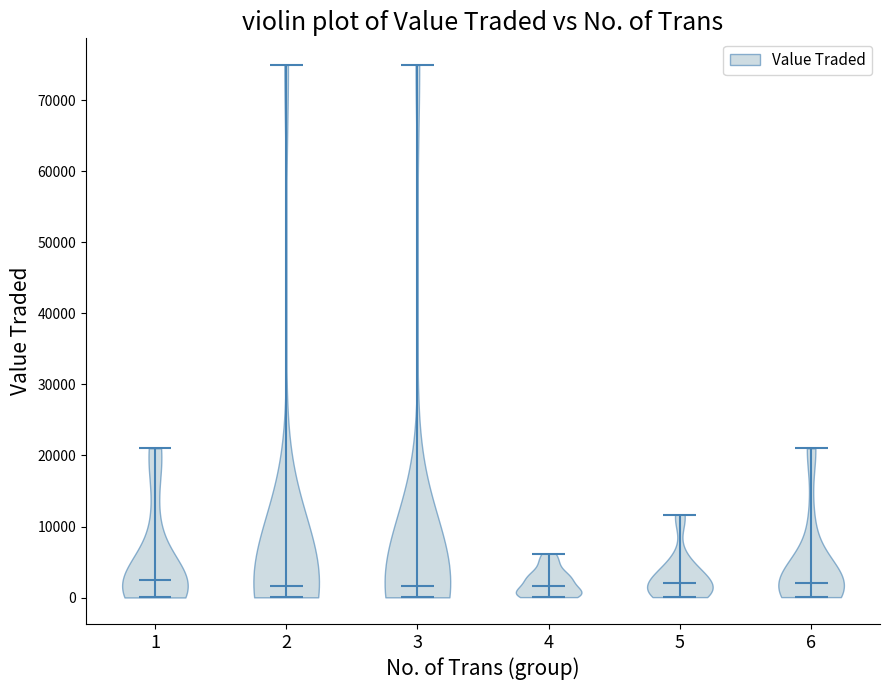

Reading left to right, read every violin against the y-axis: where its median line is, and the lowest and highest points it reaches. The values are not printed on the chart, so give them approximately, as read against the axis.

1: median line 2000, lowest point 0, highest point 21000
2: median line 2000, lowest point 0, highest point 75000
3: median line 2000, lowest point 0, highest point 75000
4: median line 2000, lowest point 0, highest point 6000
5: median line 2000, lowest point 0, highest point 12000
6: median line 2000, lowest point 0, highest point 21000